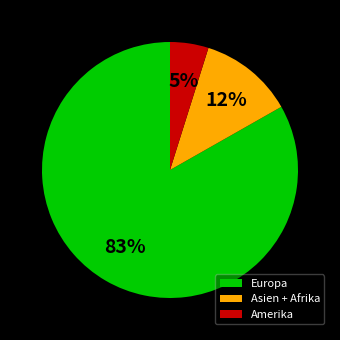

Between Amerika and Europa, which is larger?

Europa